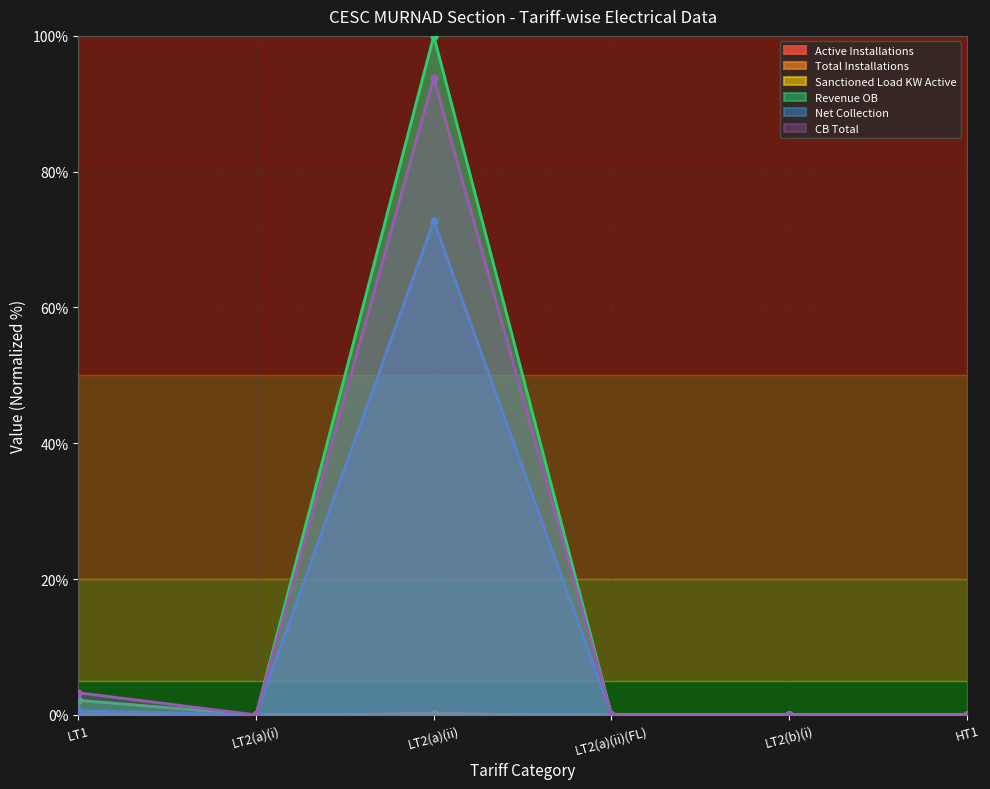

Where is the first local maximum for Total Installations?

LT2(a)(ii)